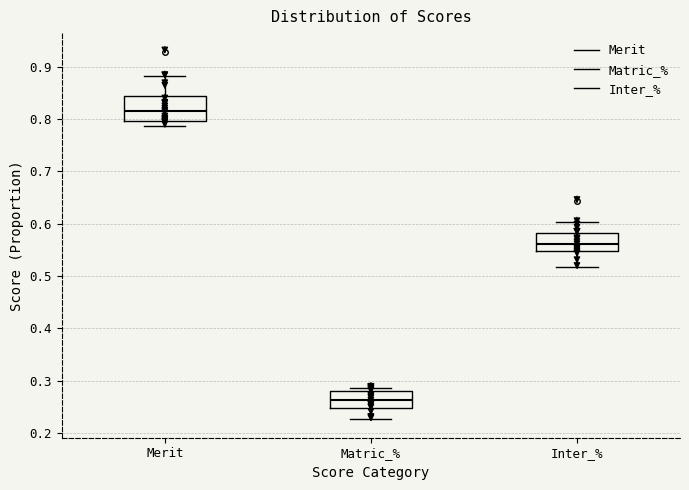

Which box is the tallest, from its lower edge to its upper edge?

Merit